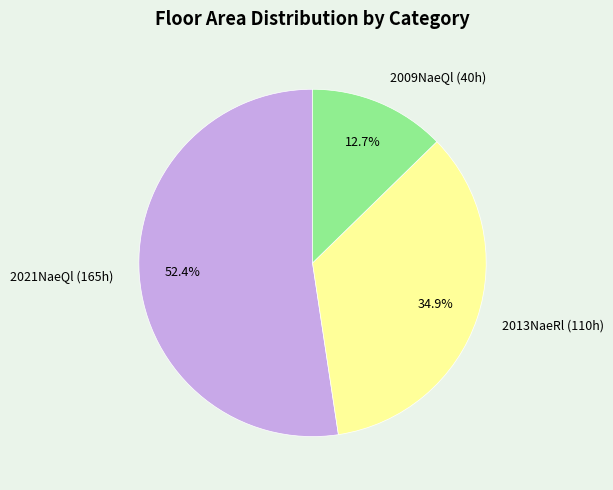

Is 2021NaeQl (165h) the majority of the pie?

Yes